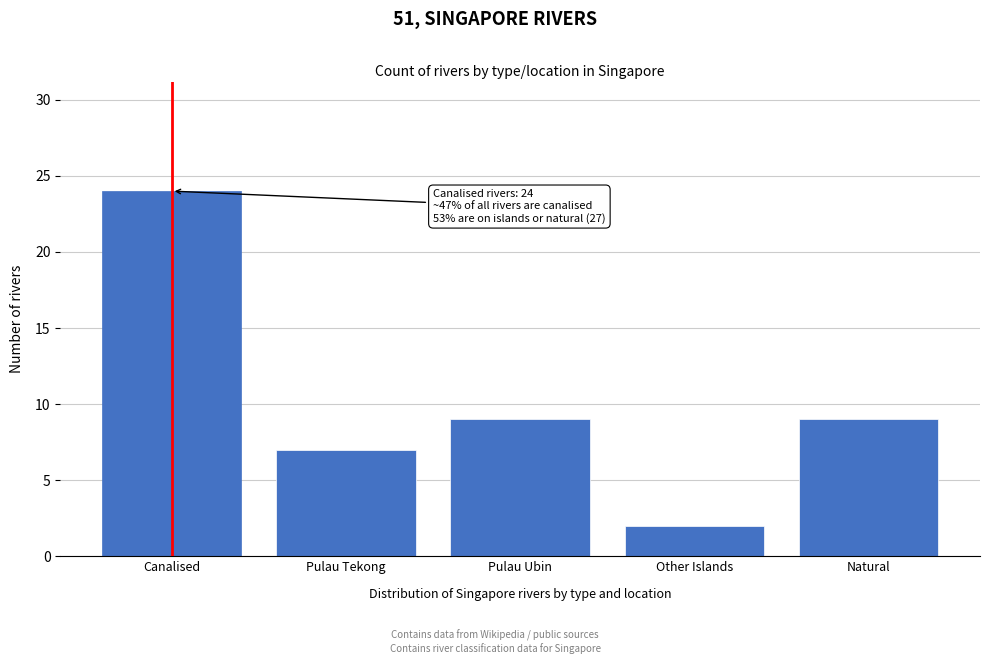

Reading left to right, what are all the values shown in this chart?

Canalised=24	Pulau Tekong=7	Pulau Ubin=9	Other Islands=2	Natural=9